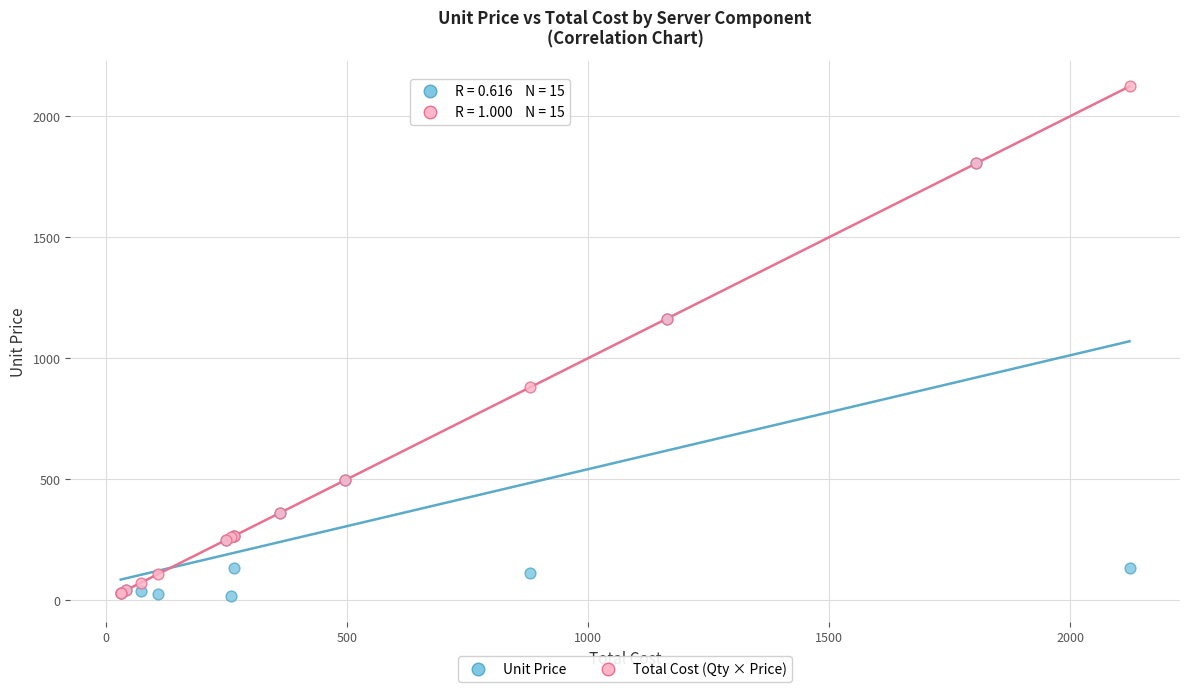

In the Unit Price series, what Y value is closest to 910?

1163.4